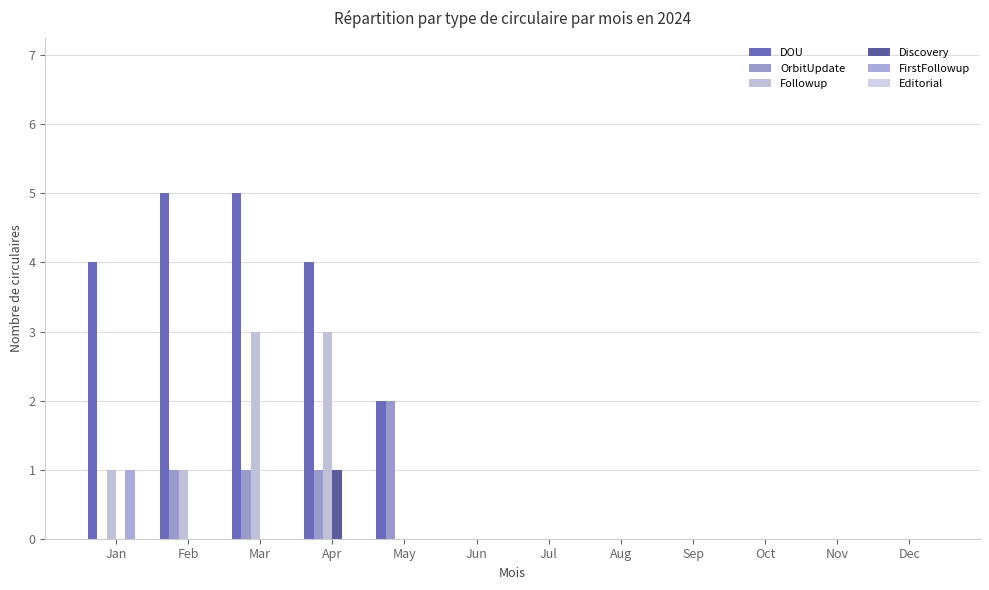

How many groups of bars are there?

12